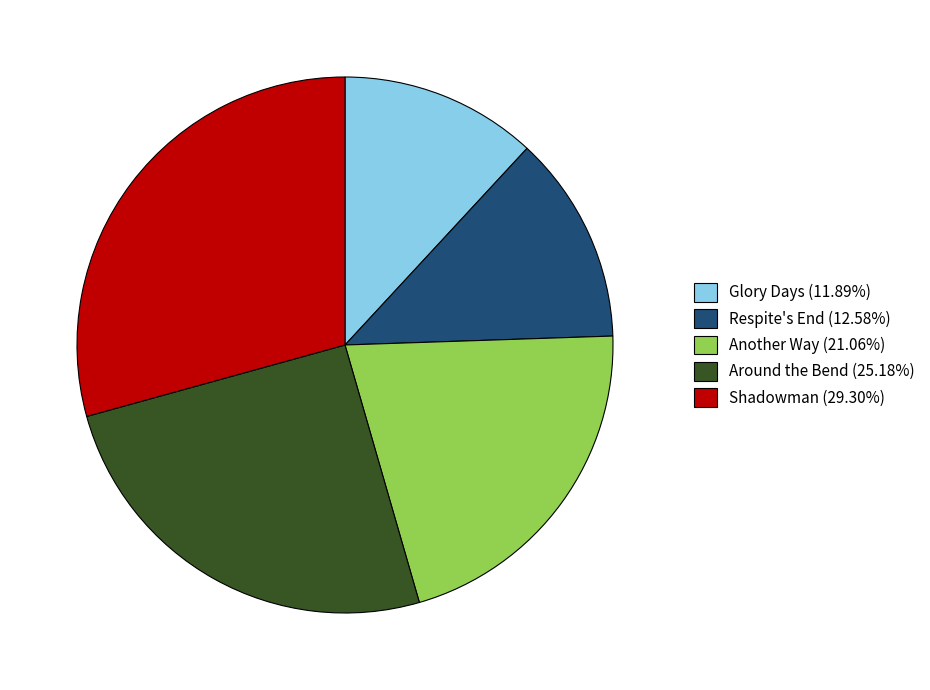

Does any single category account for the majority?

No